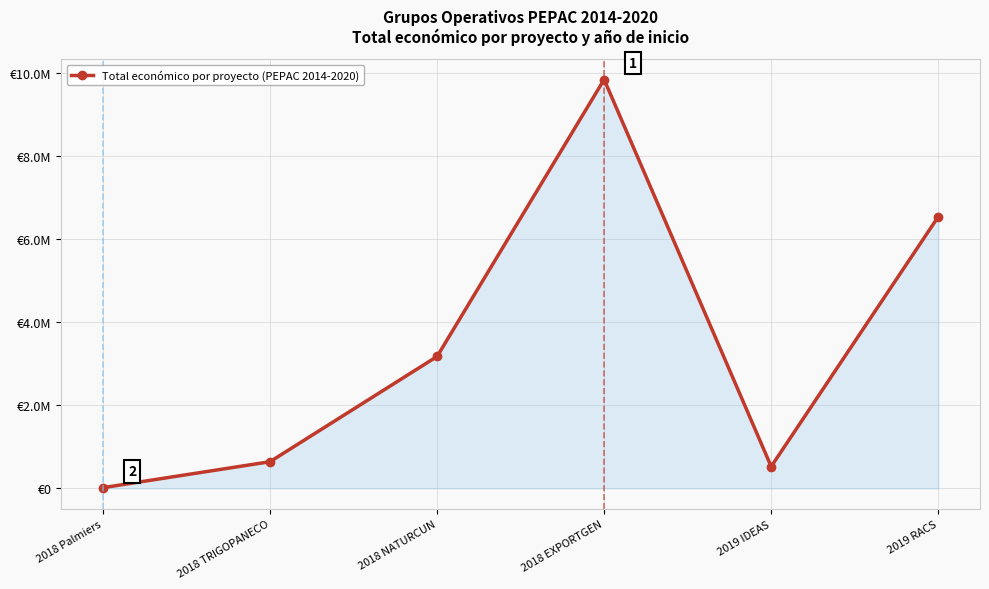

Is this an area chart (filled region under the line)?

Yes